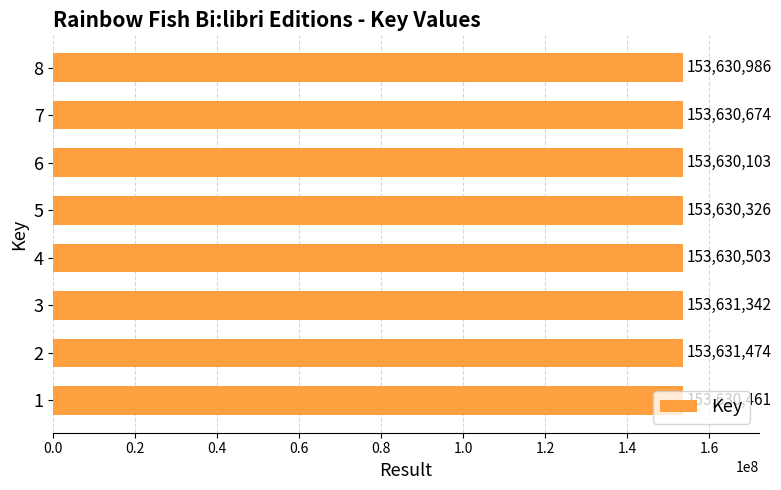

What is the maximum value shown in the chart?

153631474